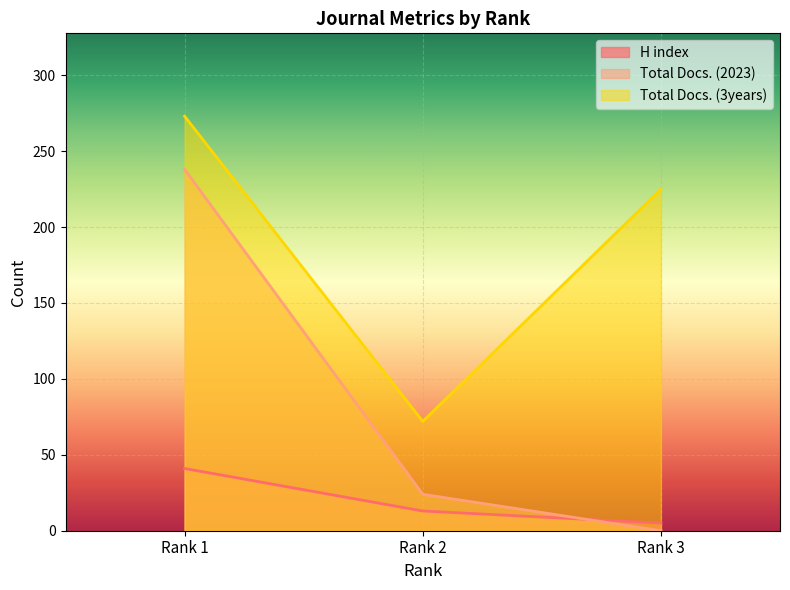

What are all the series names shown in the legend?

H index, Total Docs. (2023), Total Docs. (3years)